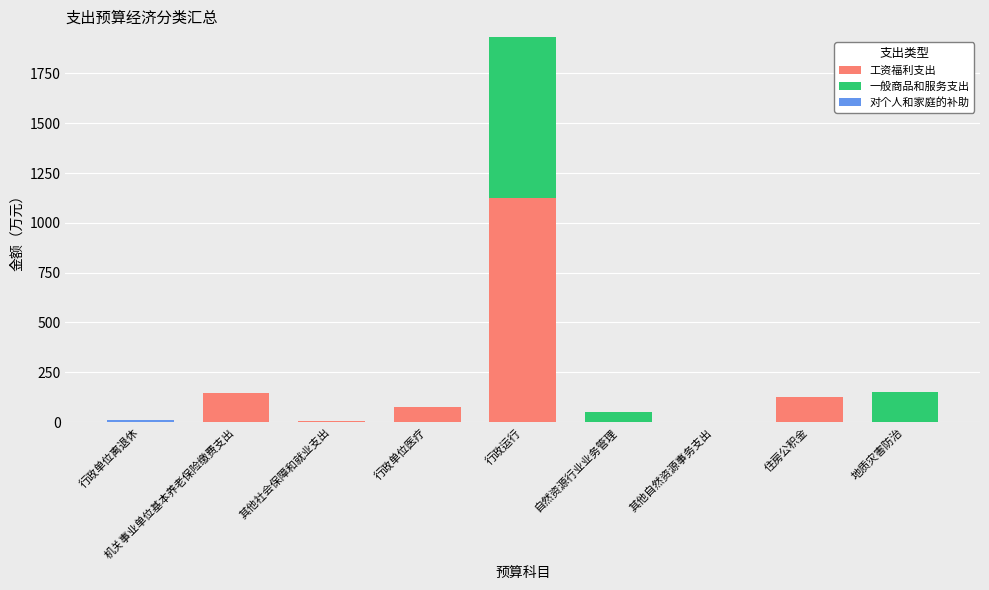

The 工资福利支出 series shows 0.0 at 地质灾害防治. True or false?

True